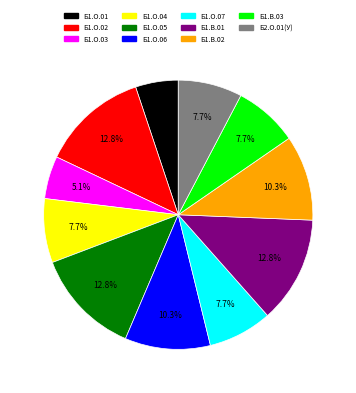

What percentage is NOT represented by Б1.О.05?

87.2%